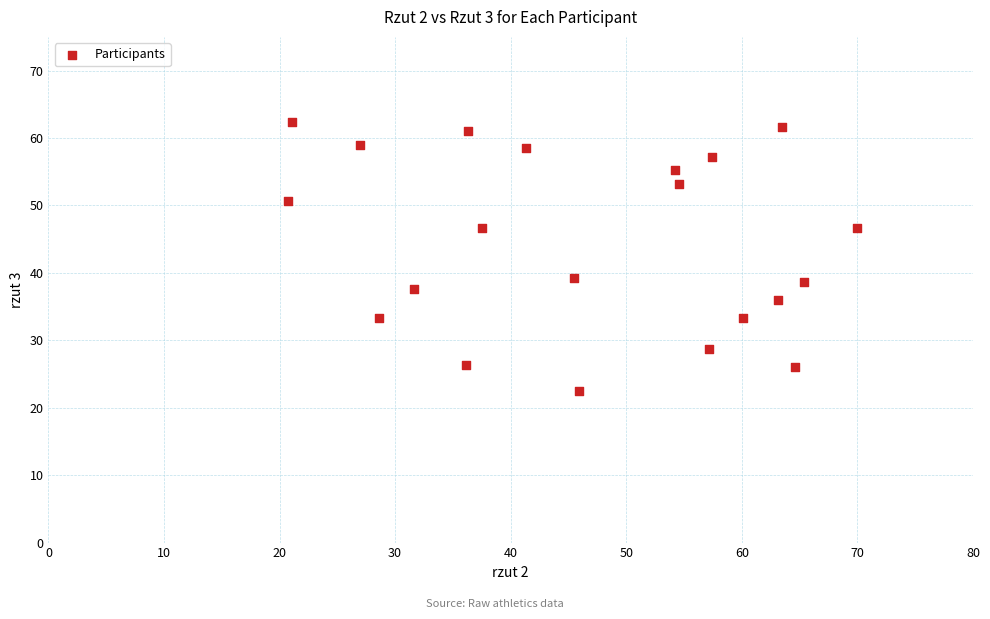

What is the range of X values (max minus min)?

49.2